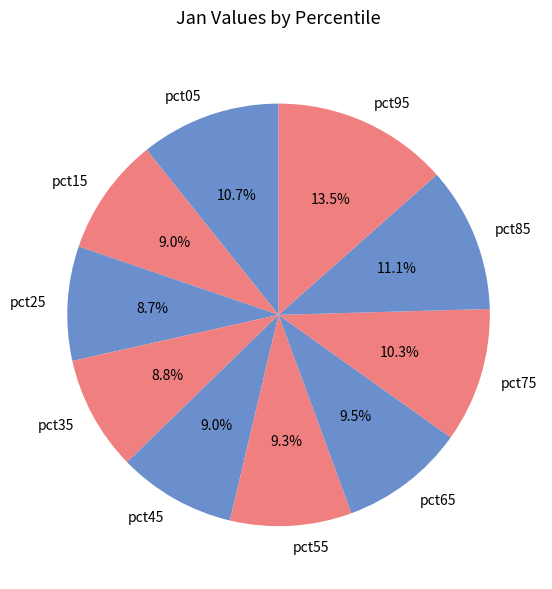

What is the largest slice in the pie chart?

pct95